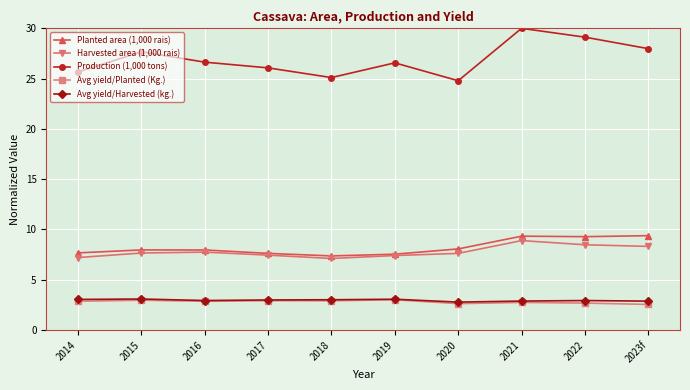

True or false: Production (1,000 tons) has more than 2 interior local peaks.

True